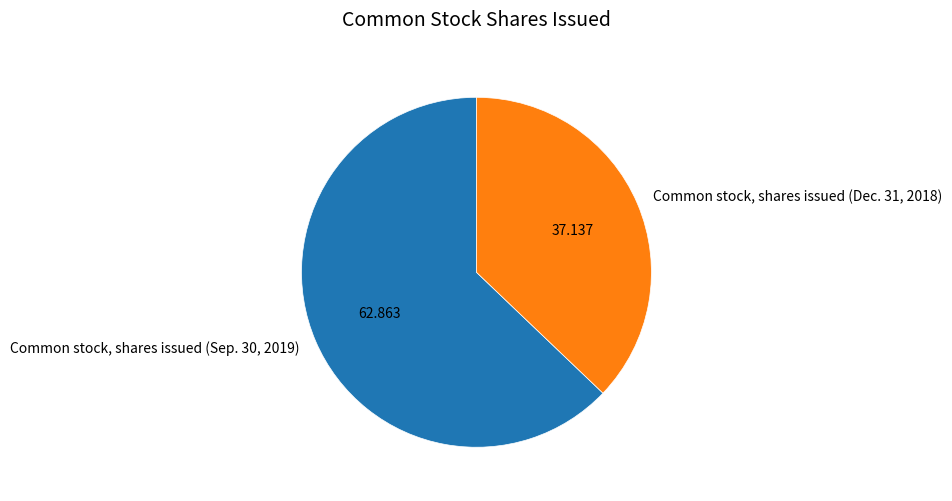

True or false: Common stock, shares issued (Dec. 31, 2018) accounts for 37% of the total.

True